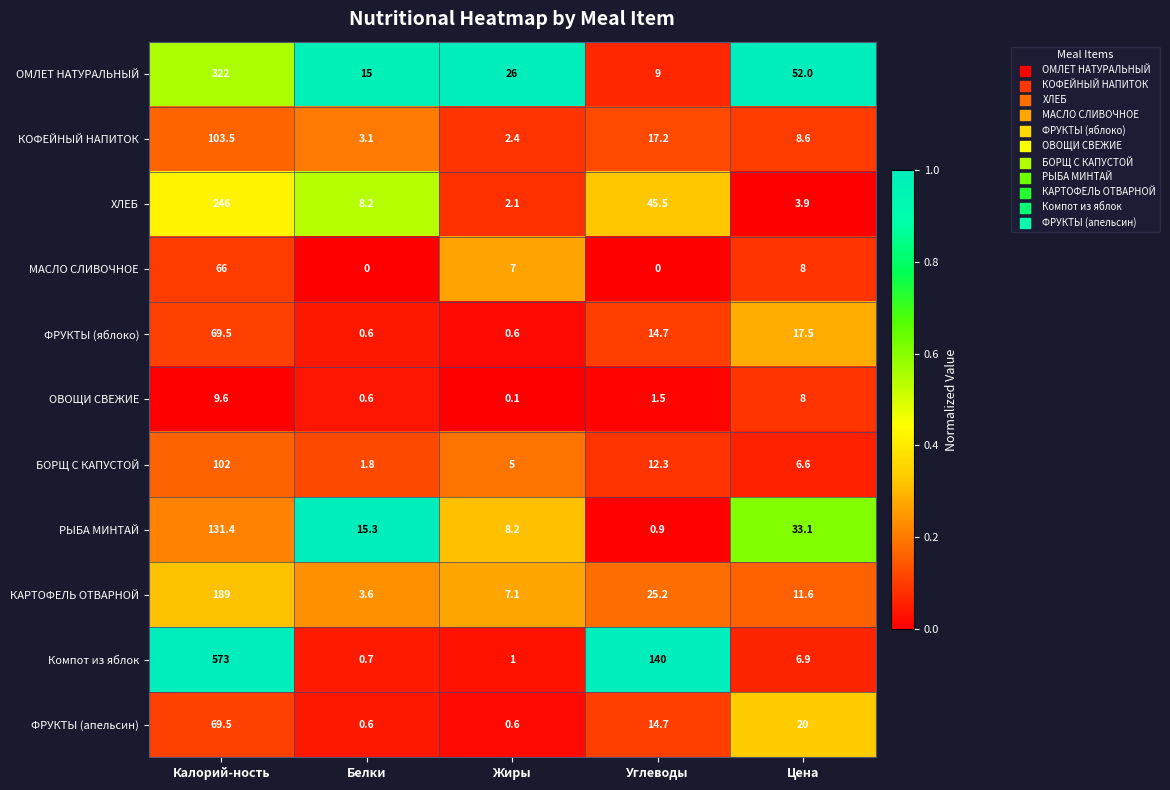

At how many categories does at least one series exceed 0?

5